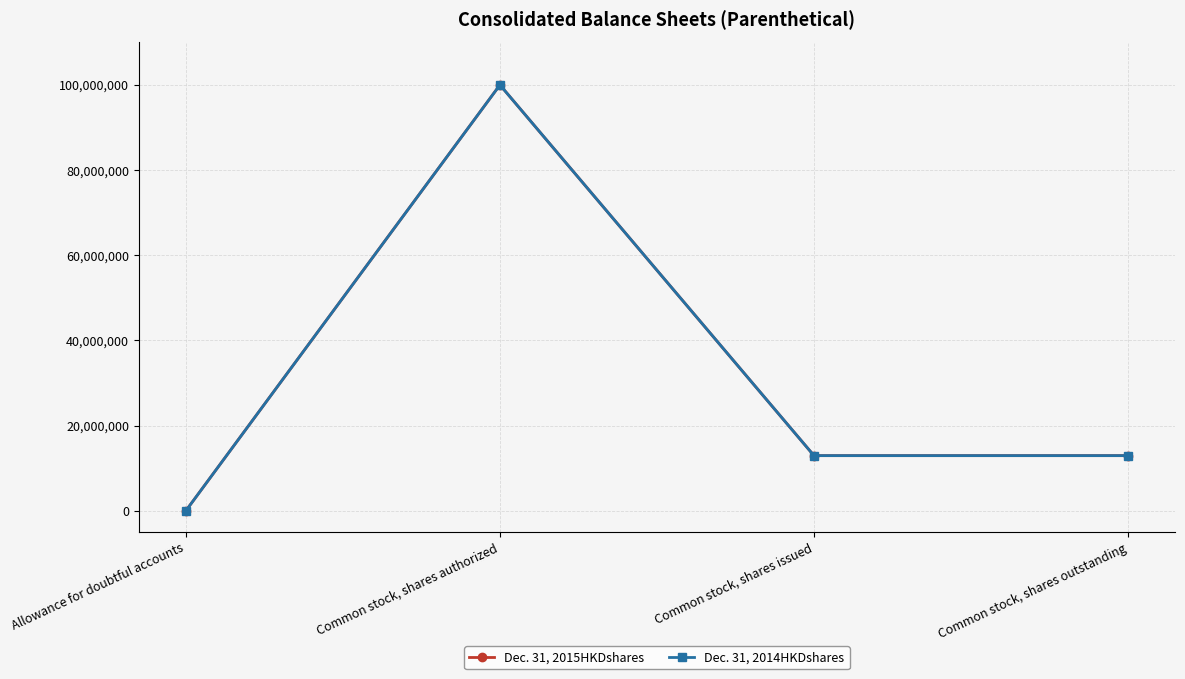

Which series has the largest total across all categories?

Dec. 31, 2015HKDshares